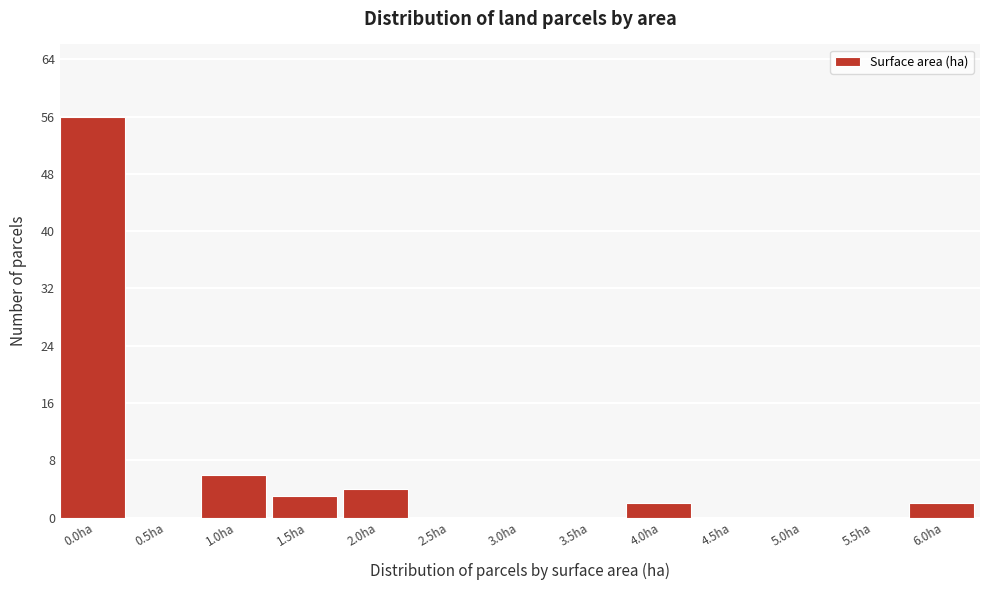

Reading right to left, extract all data points from this chart.

6.0ha=2	5.5ha=0	5.0ha=0	4.5ha=0	4.0ha=2	3.5ha=0	3.0ha=0	2.5ha=0	2.0ha=4	1.5ha=3	1.0ha=6	0.5ha=0	0.0ha=56